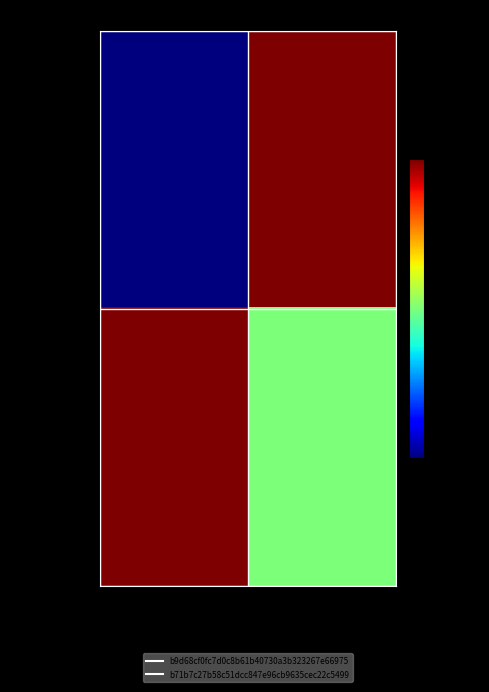

What is the maximum value shown in the chart?

1